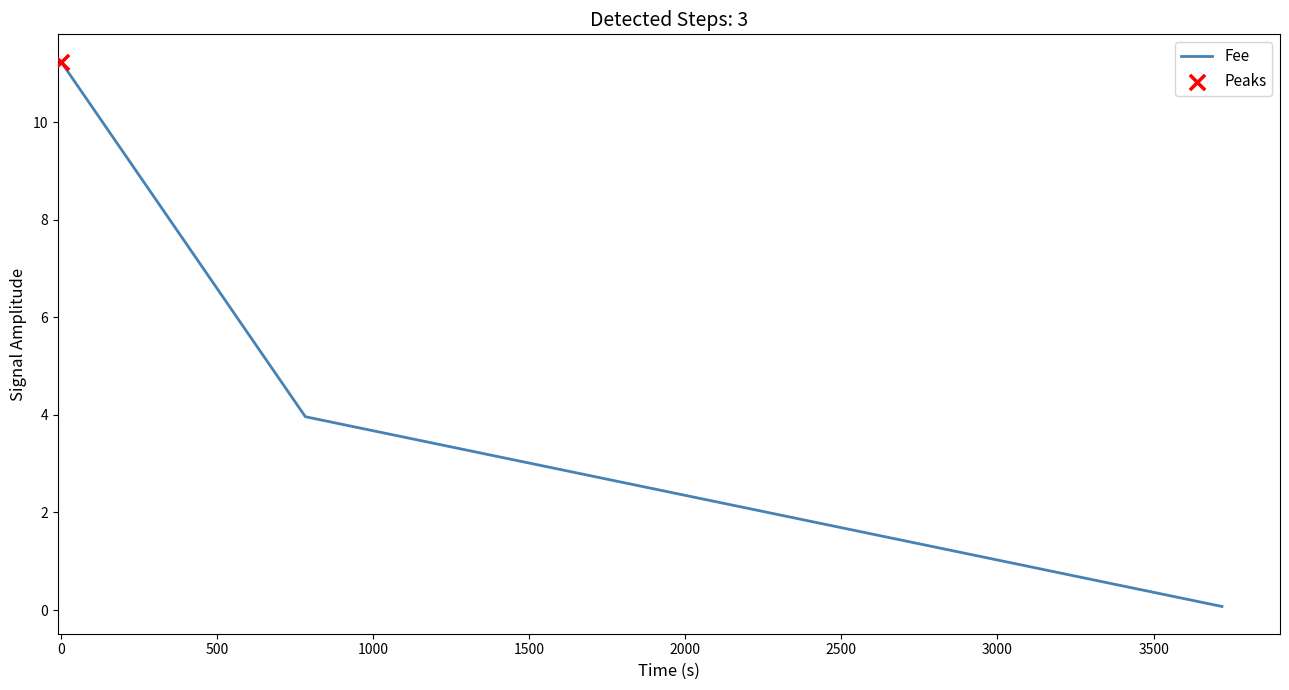

What is the difference between the second highest and minimum values?

3.9